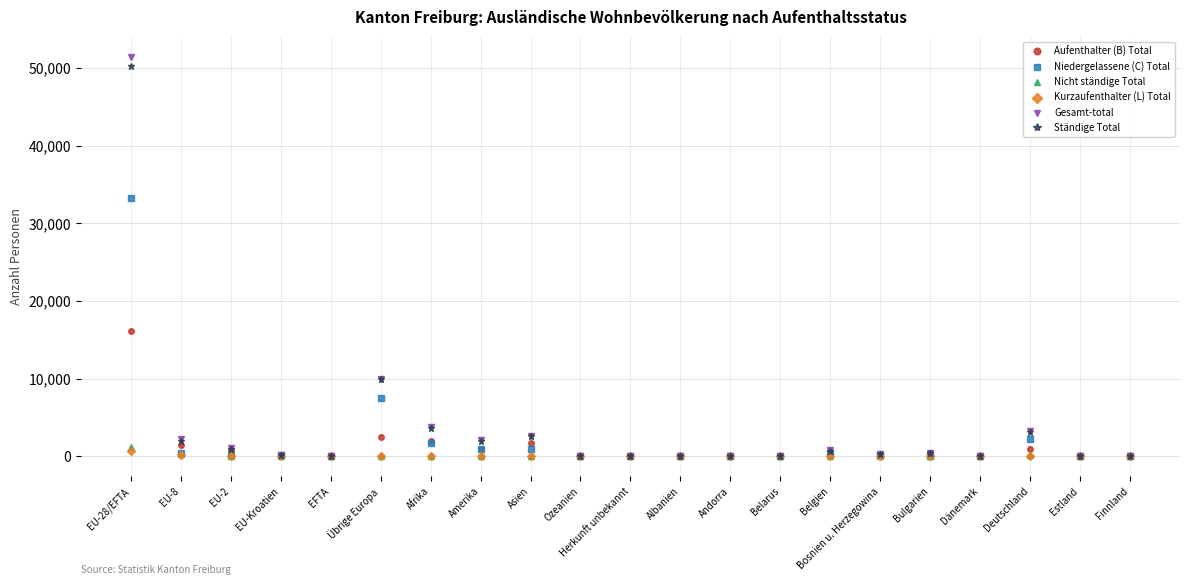

Where is Gesamt-total nearest to the value 25730?

Übrige Europa